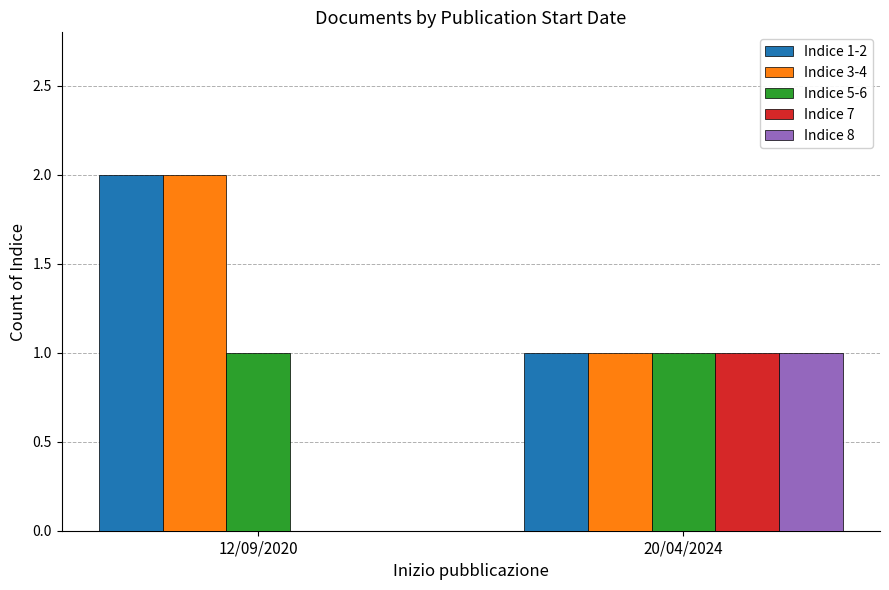

At which category does the chart reach its peak across all series?

12/09/2020